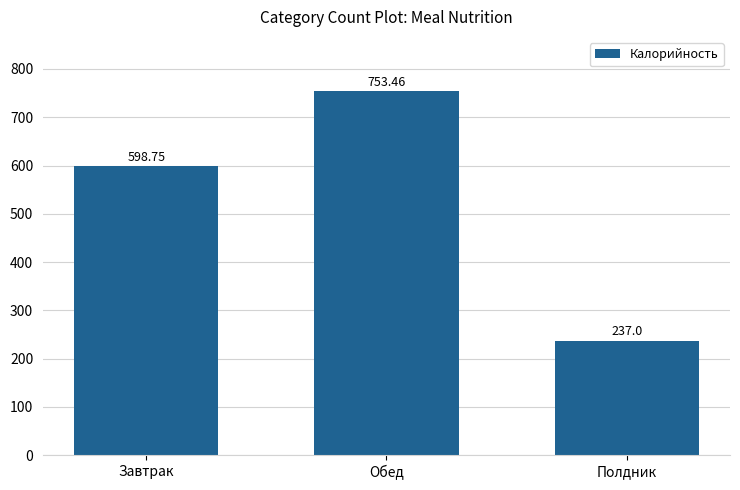

What is the smallest value displayed?

237.0